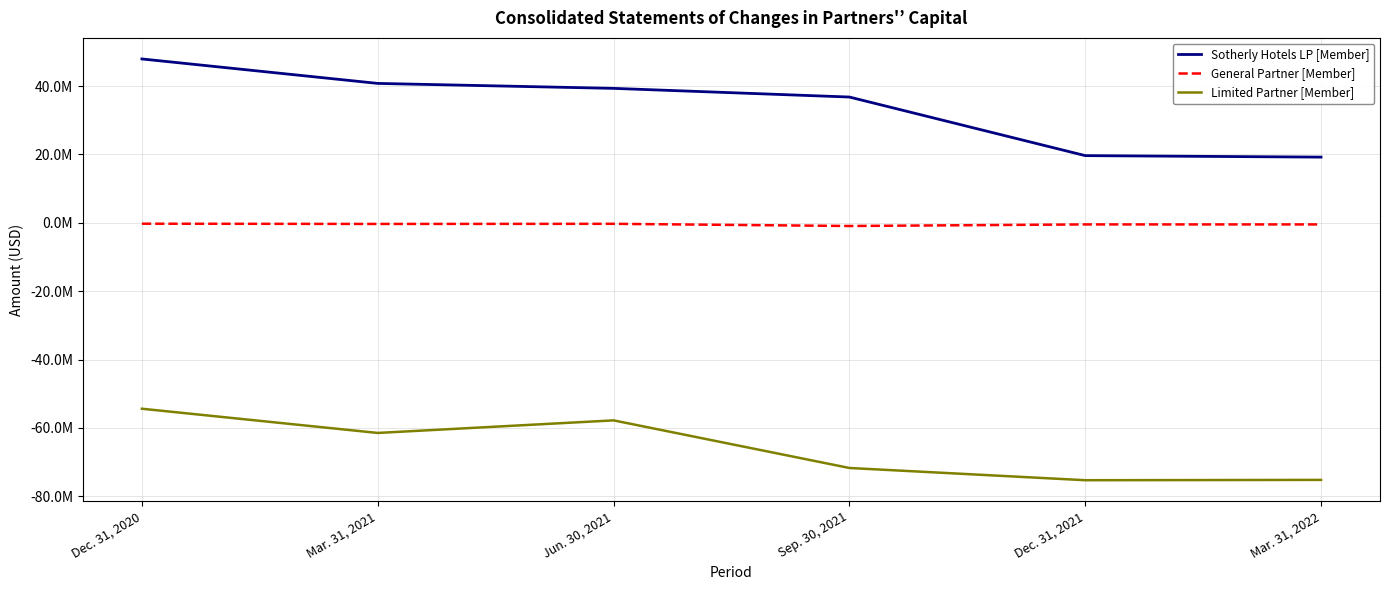

Between Dec. 31, 2021 and Mar. 31, 2022, which series saw the biggest shift?

Sotherly Hotels LP [Member]